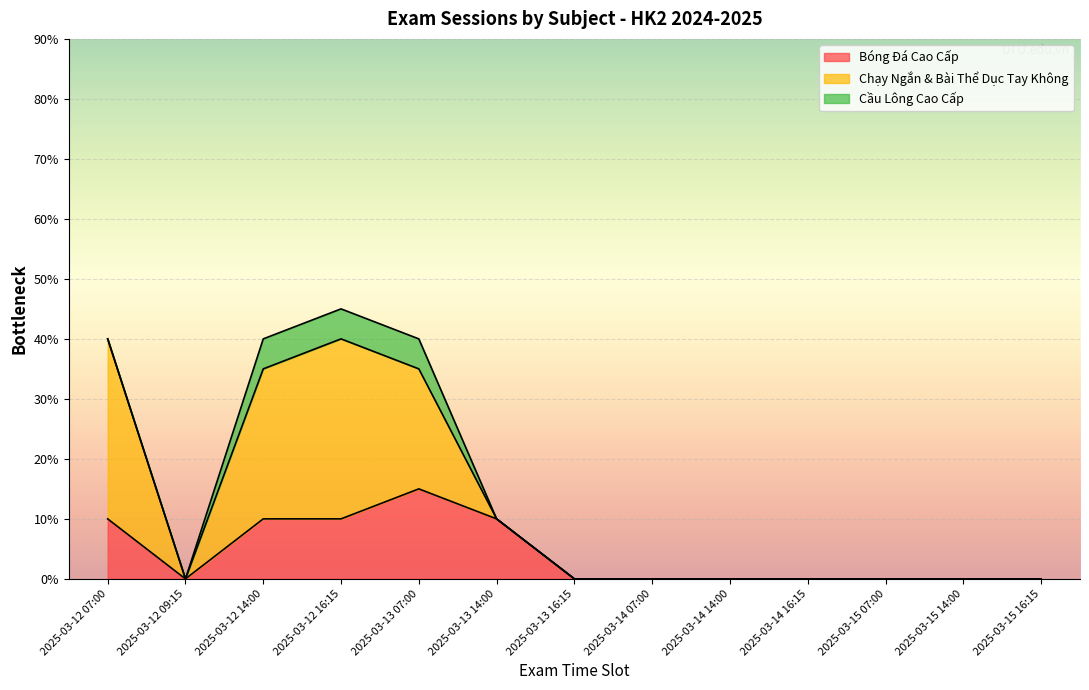

What position from the left is 2025-03-15 07:00?

11